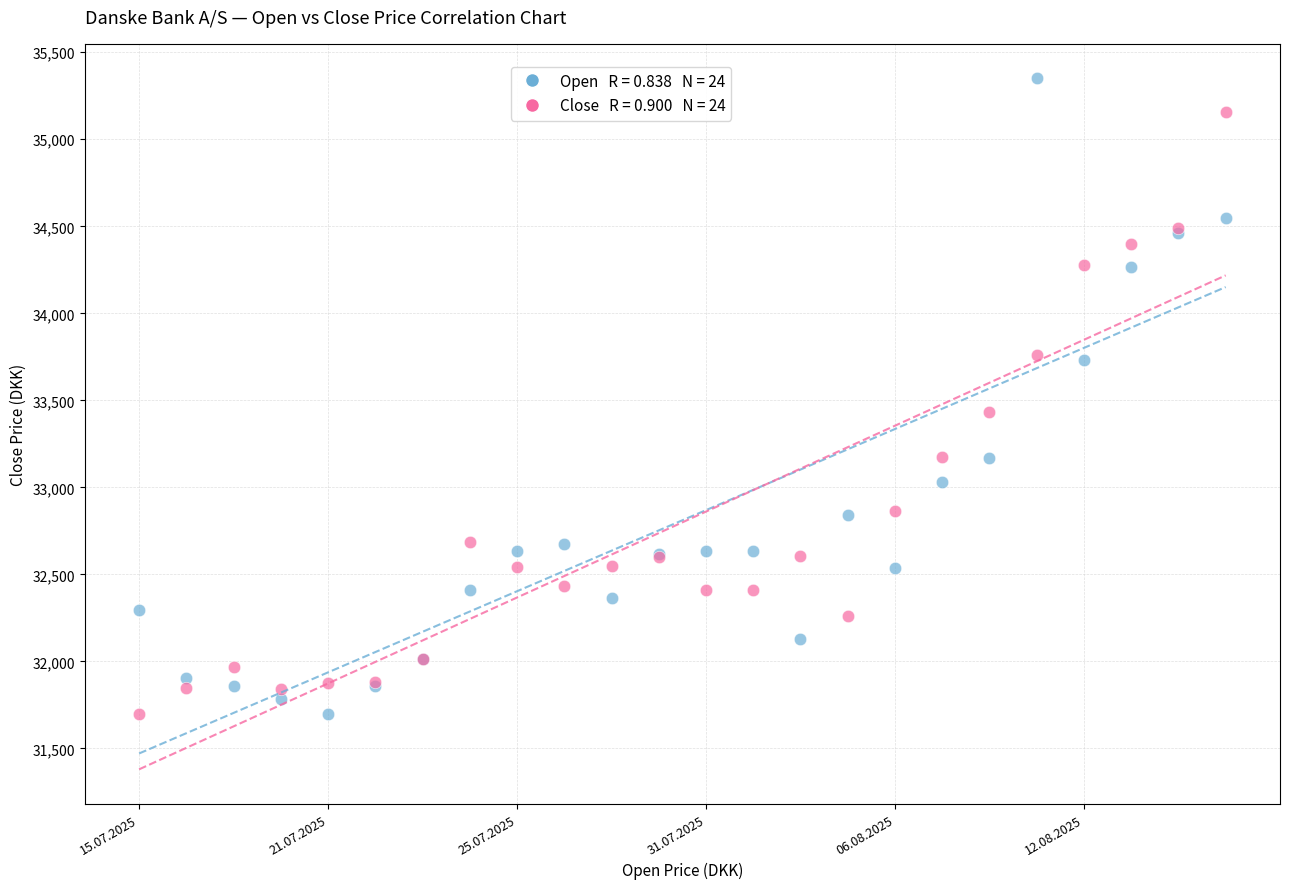

Across all series, what Y value is closest to 33524?

33434